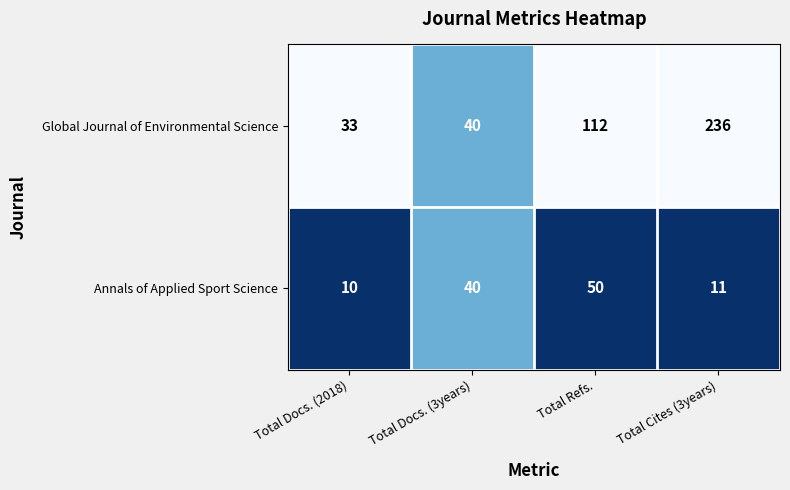

What is the difference between the highest and lowest values at Total Refs.?

62